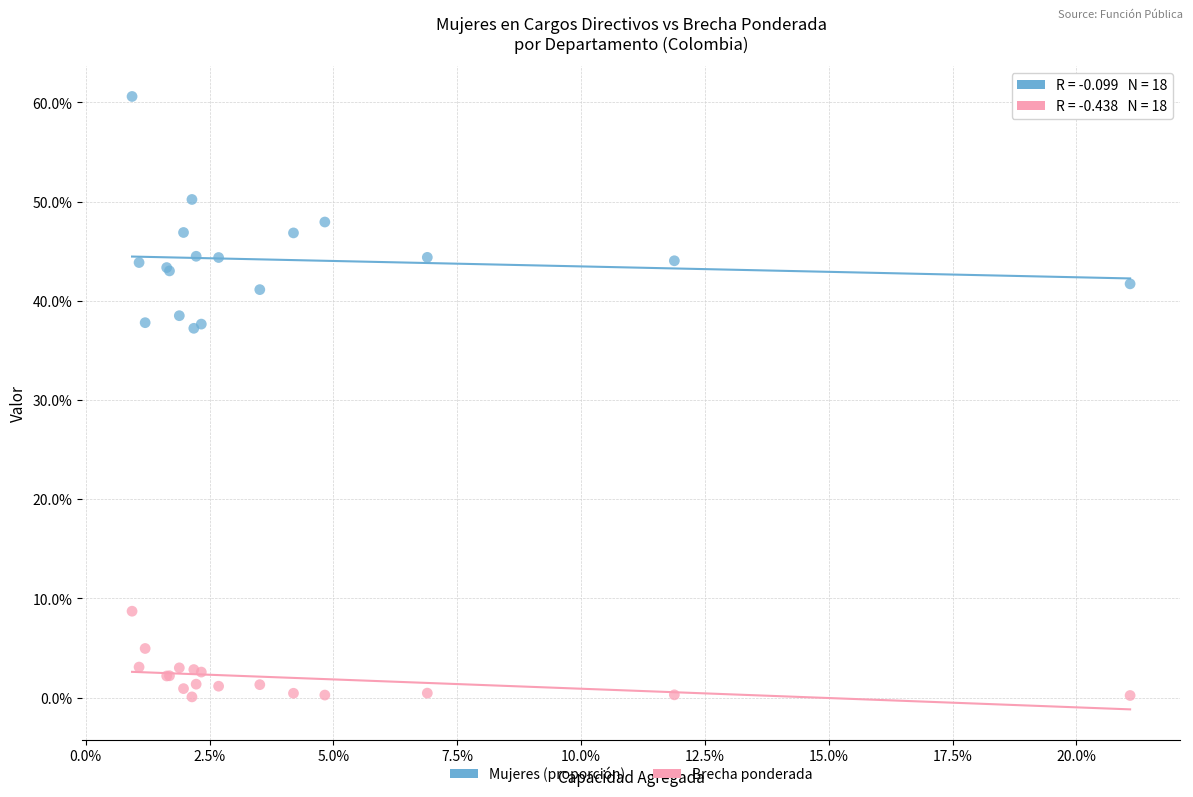

Which series has the widest spread of Y values?

Mujeres (proporción)